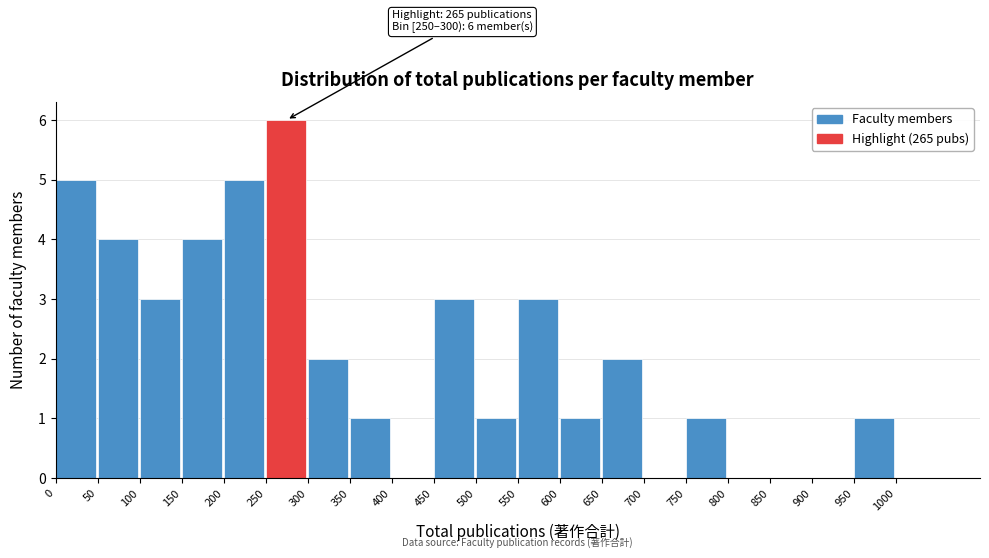

Which range on the x-axis has the tallest bar?

250 to 300